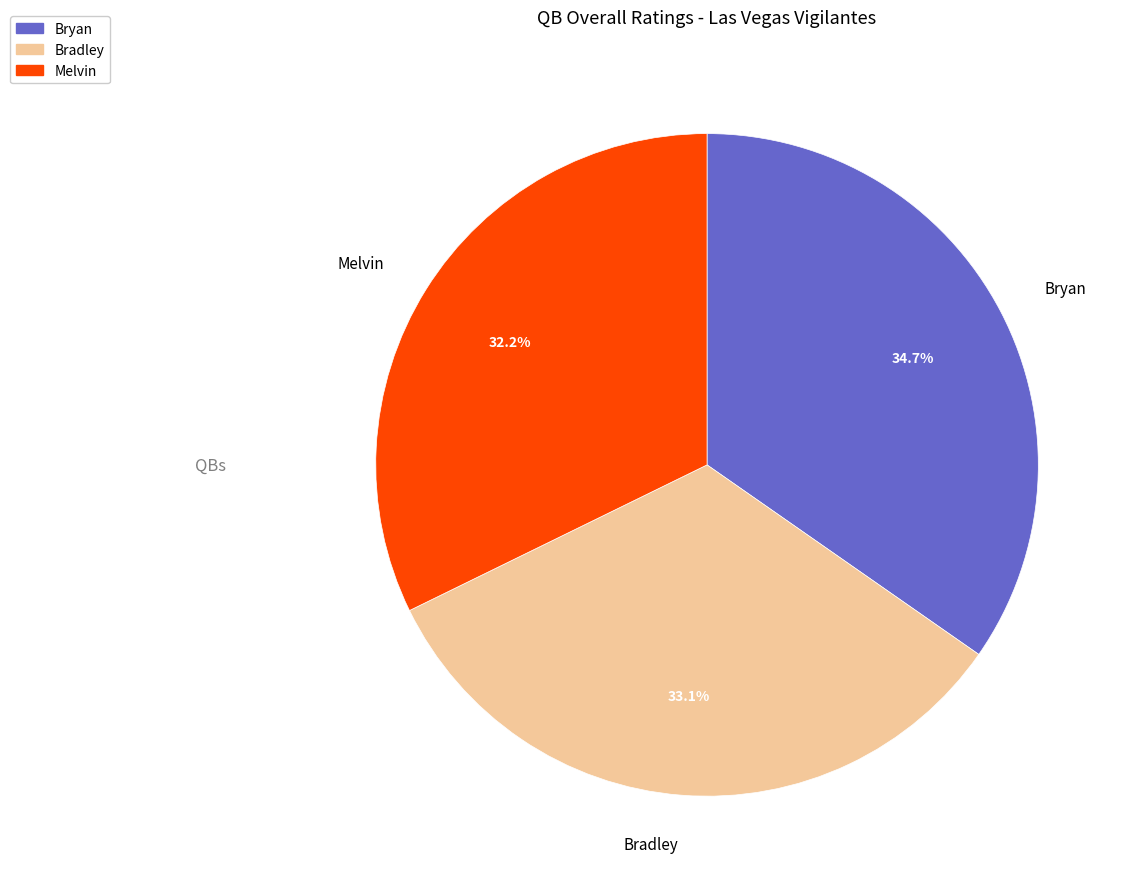

The Bradley slice represents 47% of the pie. True or false?

False